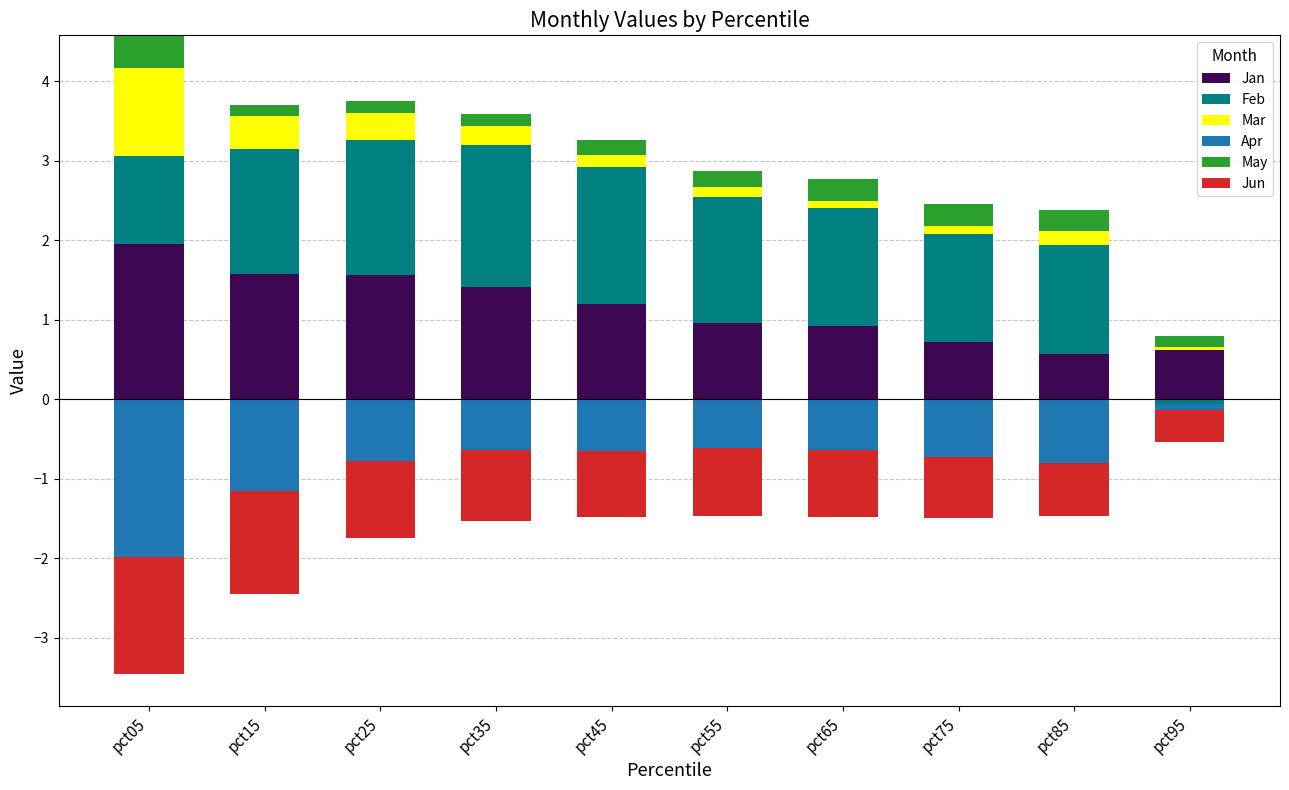

Is the value of May at pct65 greater than the value of Mar at pct95?

Yes